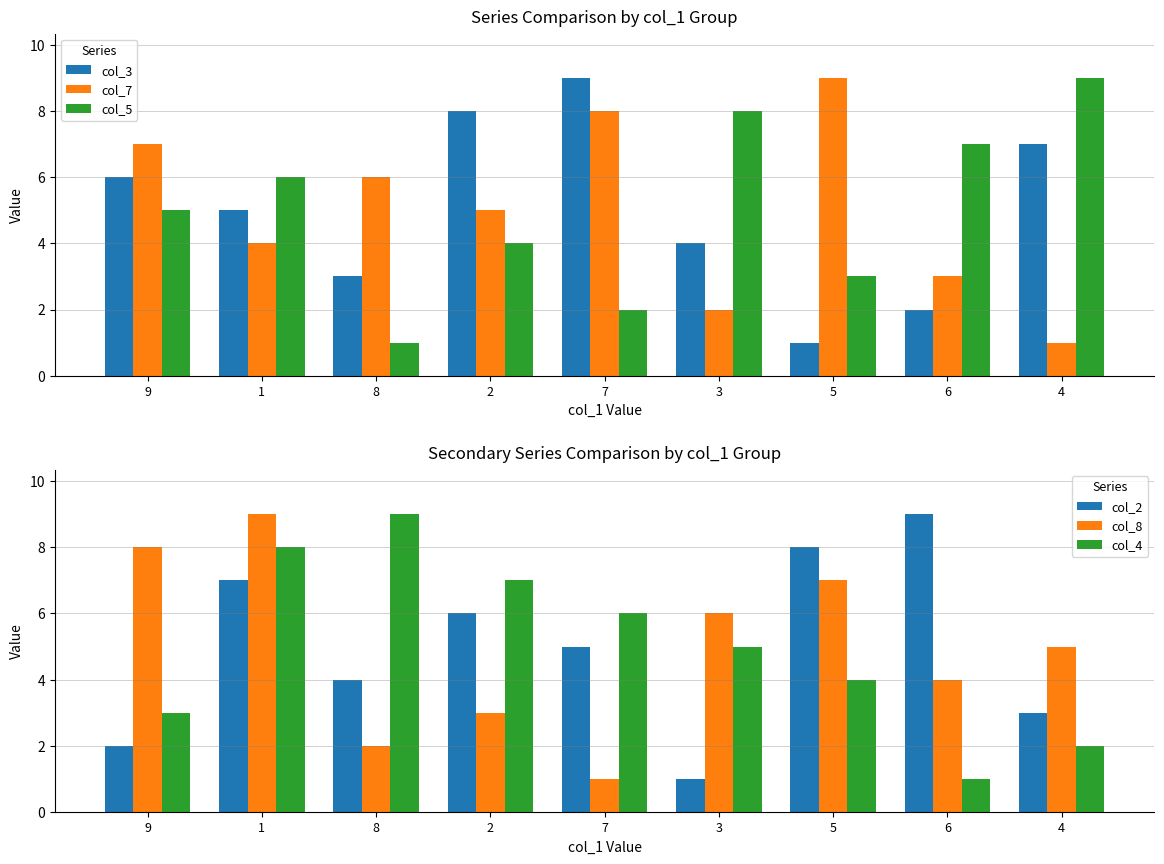

Which series has the widest spread of values?

col_3